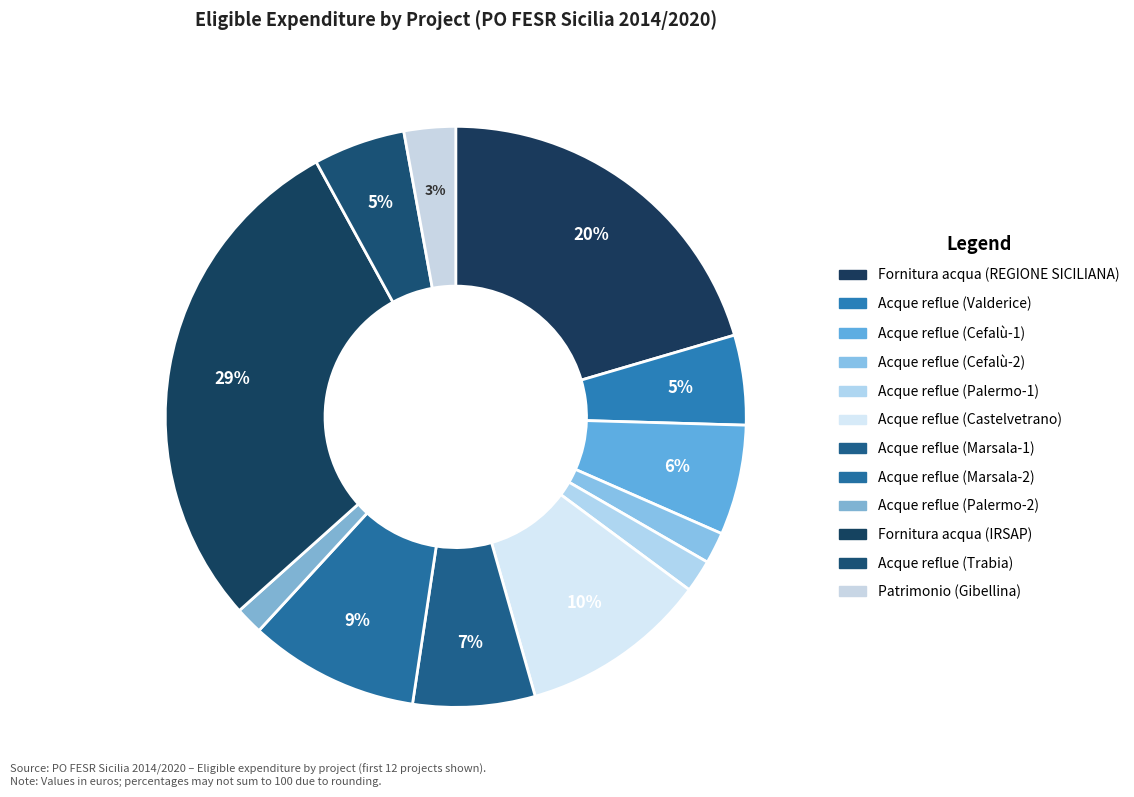

Is Acque reflue (Castelvetrano) the majority of the pie?

No